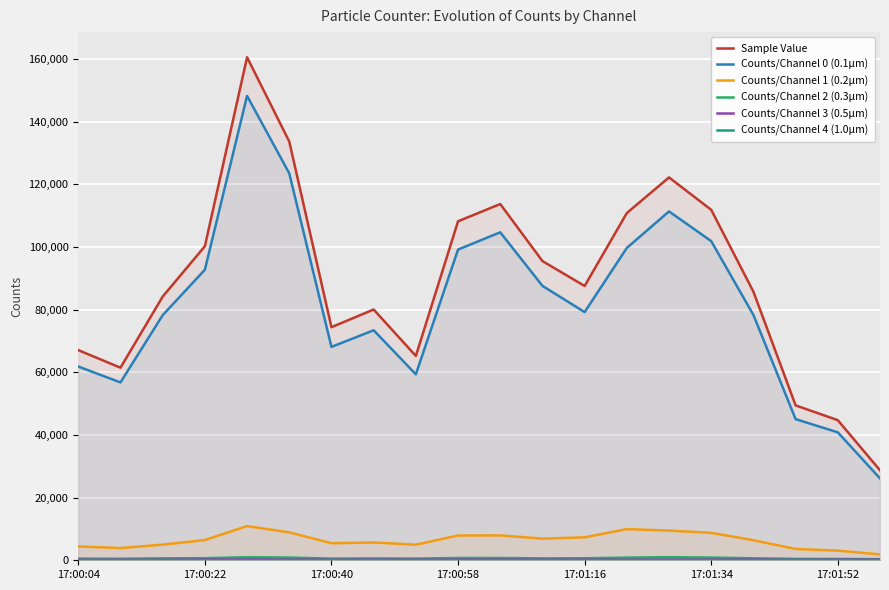

Which series has the largest total across all categories?

Sample Value